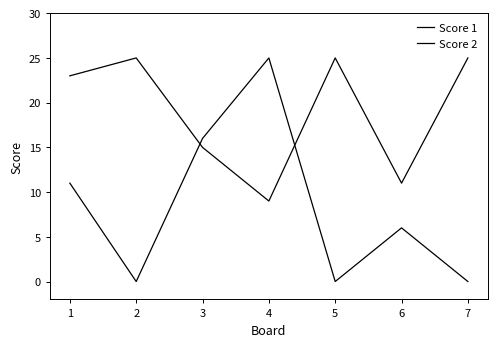

How many lines are shown in the chart?

2